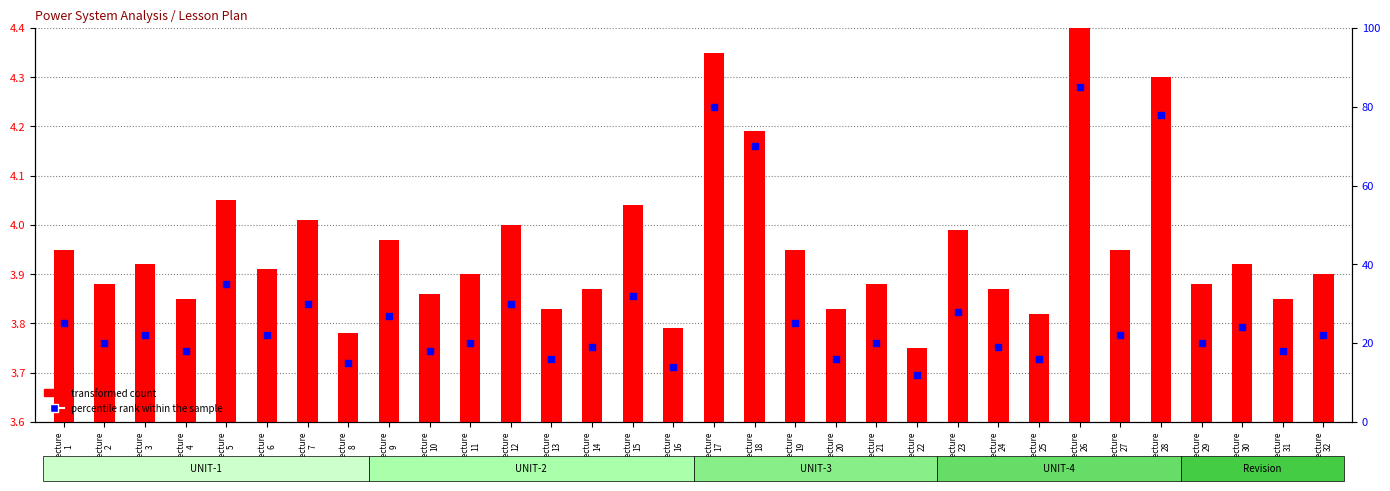

What are all the series names shown in the legend?

transformed count, percentile rank within the sample